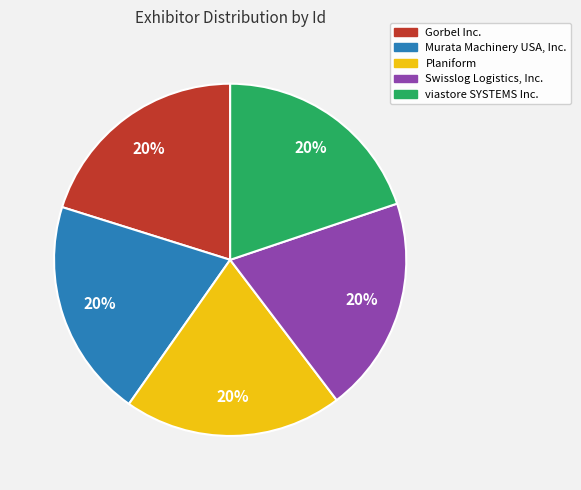

What is the ratio of the value at Planiform to the value at Swisslog Logistics, Inc.?

1.0